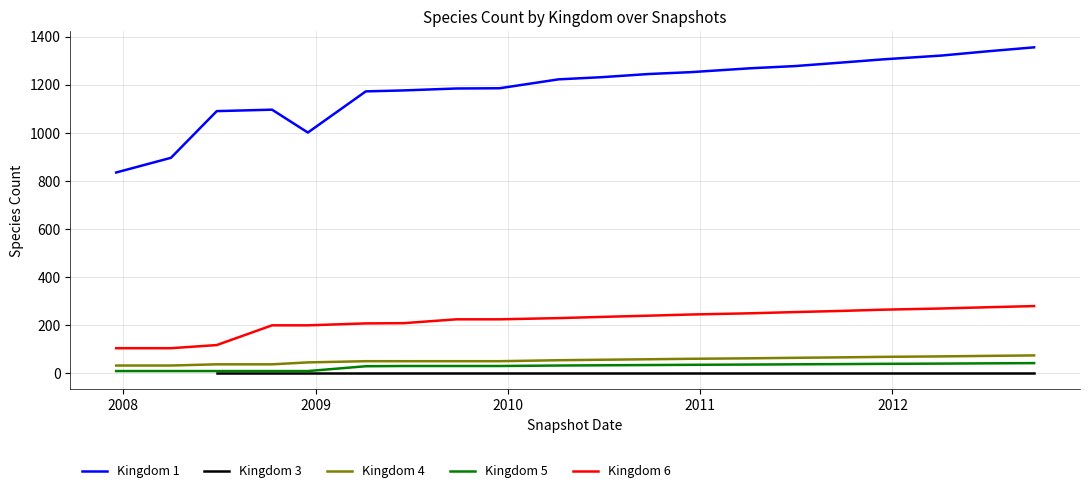

True or false: Kingdom 1 and Kingdom 6 cross at least once.

False